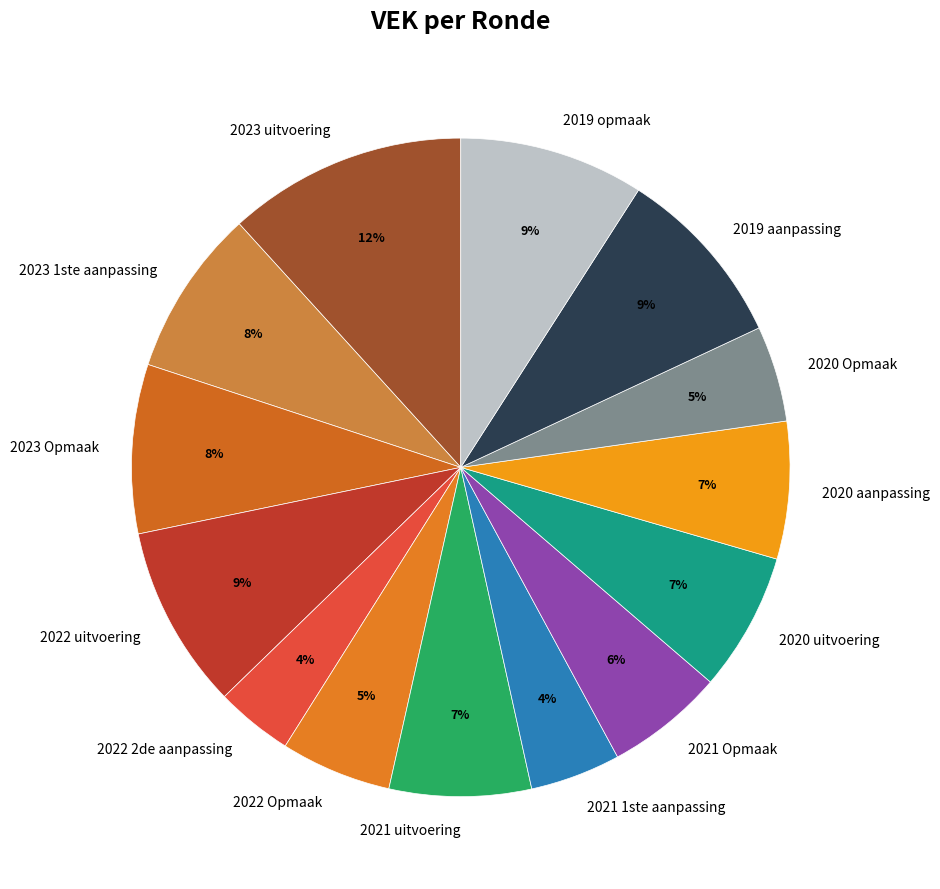

Is there a majority slice in this chart?

No